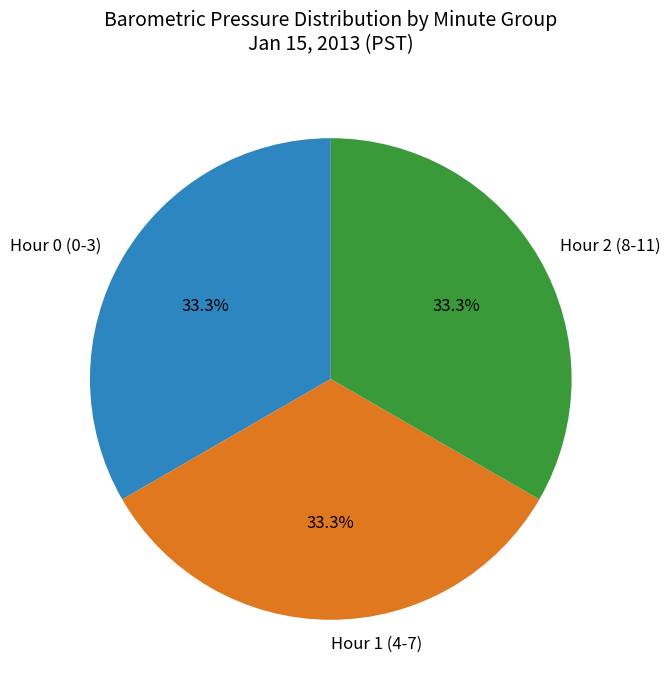

Combined, do Hour 2 (8-11) and Hour 1 (4-7) account for over 50%?

Yes